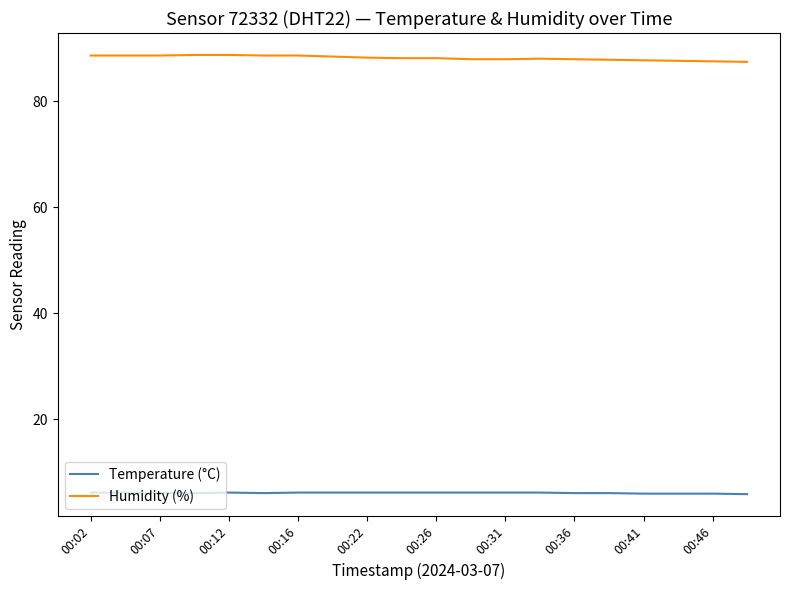

Which series has the widest spread of values?

Humidity (%)